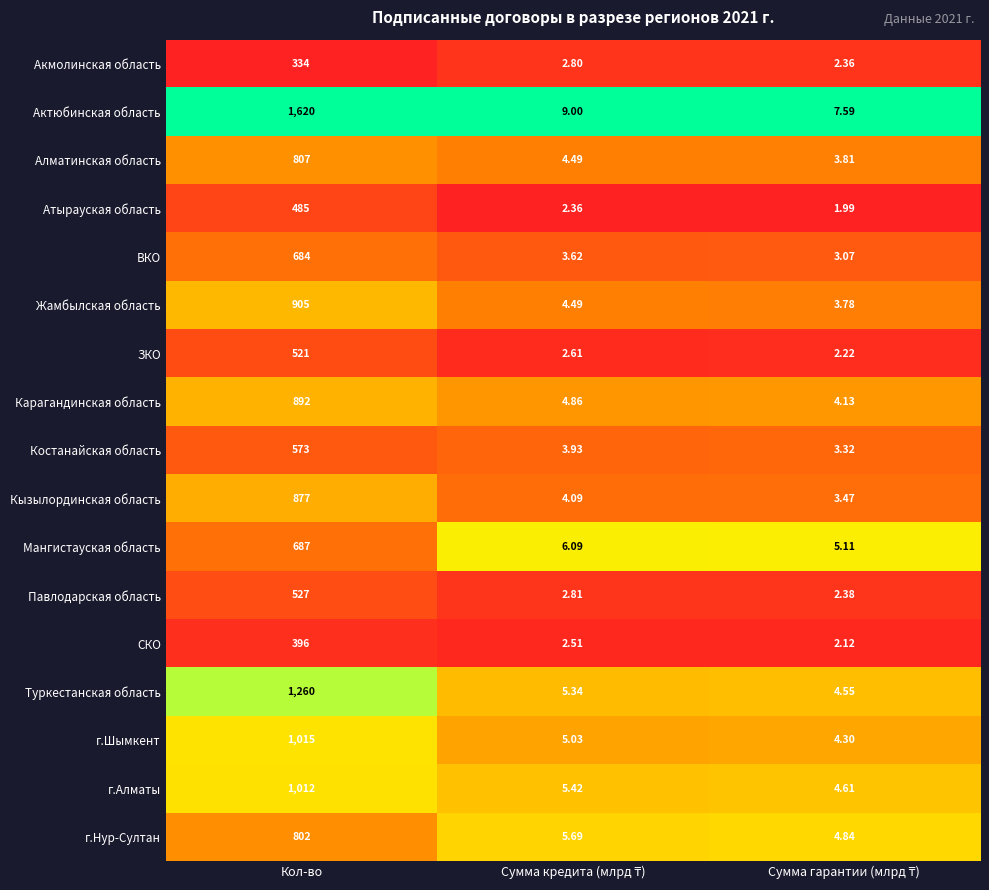

Where does the Актюбинская область series first go above 9?

Кол-во